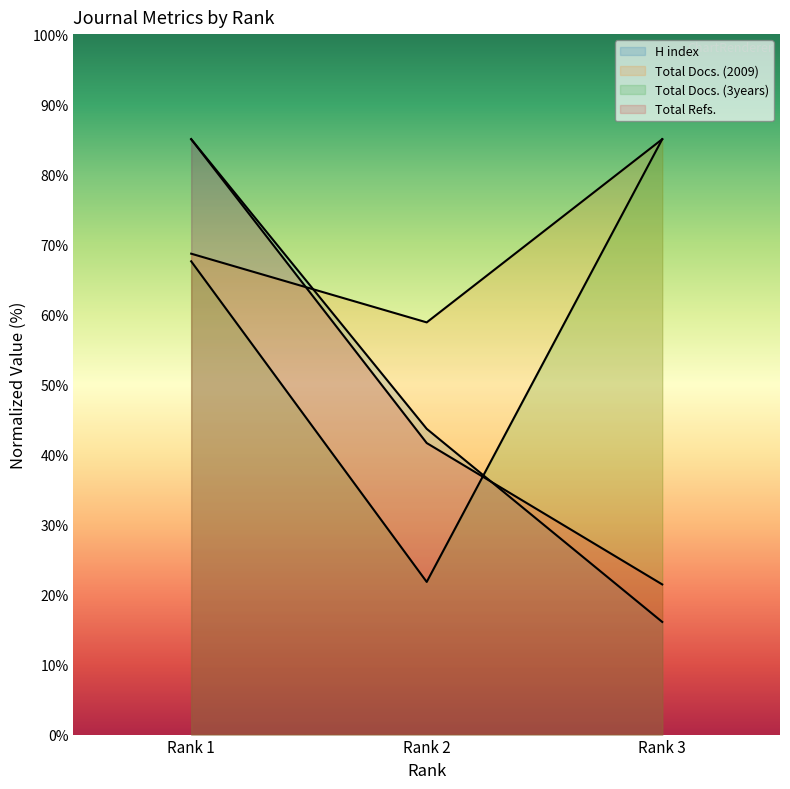

Does the chart display data point markers on the line(s)?

No